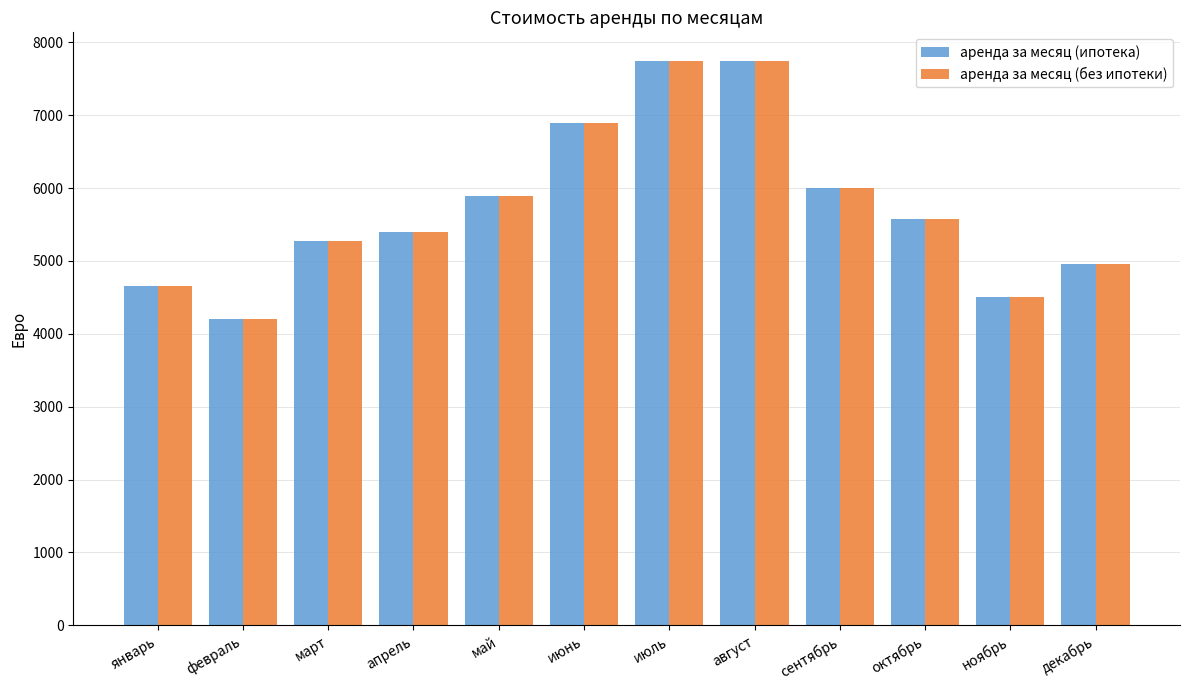

How many bars are there in each group?

2